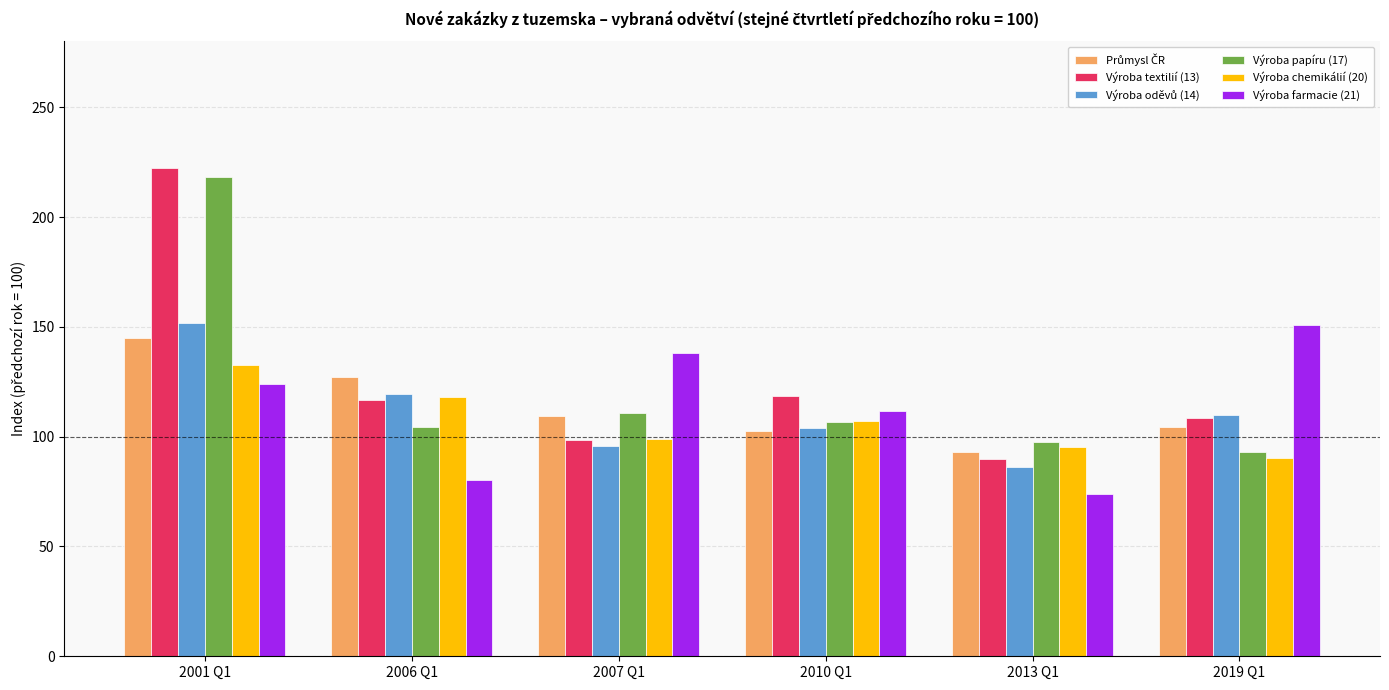

Between 2001 Q1 and 2010 Q1, which series saw the biggest shift?

Výroba papíru (17)